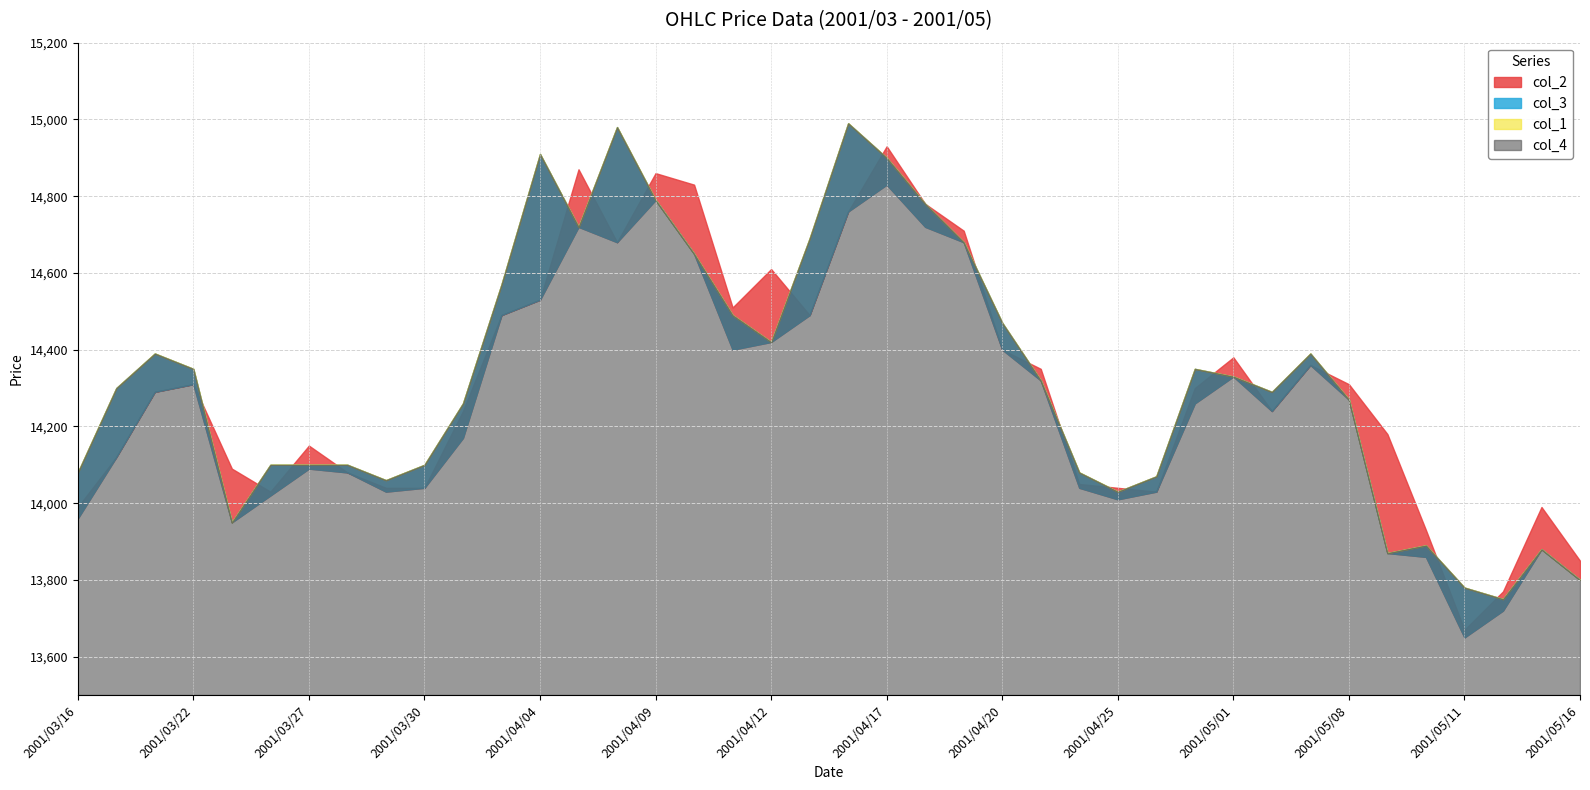

Reading left to right, extract all data points from this chart.

col_2: 13960	14120	14290	14310	13950	14020	14090	14080	14030	14040	14170	14490	14530	14720	14680	14790	14650	14400	14420	14490	14760	14830	14720	14680	14400	14320	14040	14010	14030	14260	14330	14240	14360	14270	13870	13860	13650	13720	13880	13800
col_3: 14080	14300	14390	14350	13950	14100	14100	14100	14060	14100	14260	14570	14910	14720	14980	14790	14650	14490	14420	14690	14990	14900	14780	14680	14470	14320	14080	14030	14070	14350	14330	14290	14390	14270	13870	13890	13780	13750	13880	13800
col_1: 13990	14120	14290	14310	14090	14030	14150	14080	14040	14040	14240	14490	14530	14870	14680	14860	14830	14510	14610	14490	14760	14930	14780	14710	14400	14350	14050	14040	14030	14300	14380	14240	14360	14310	14180	13930	13670	13770	13990	13850
col_4: 14080	14300	14390	14350	13950	14100	14100	14100	14060	14100	14260	14570	14910	14720	14980	14790	14650	14490	14420	14690	14990	14900	14780	14680	14470	14320	14080	14030	14070	14350	14330	14290	14390	14270	13870	13890	13780	13750	13880	13800